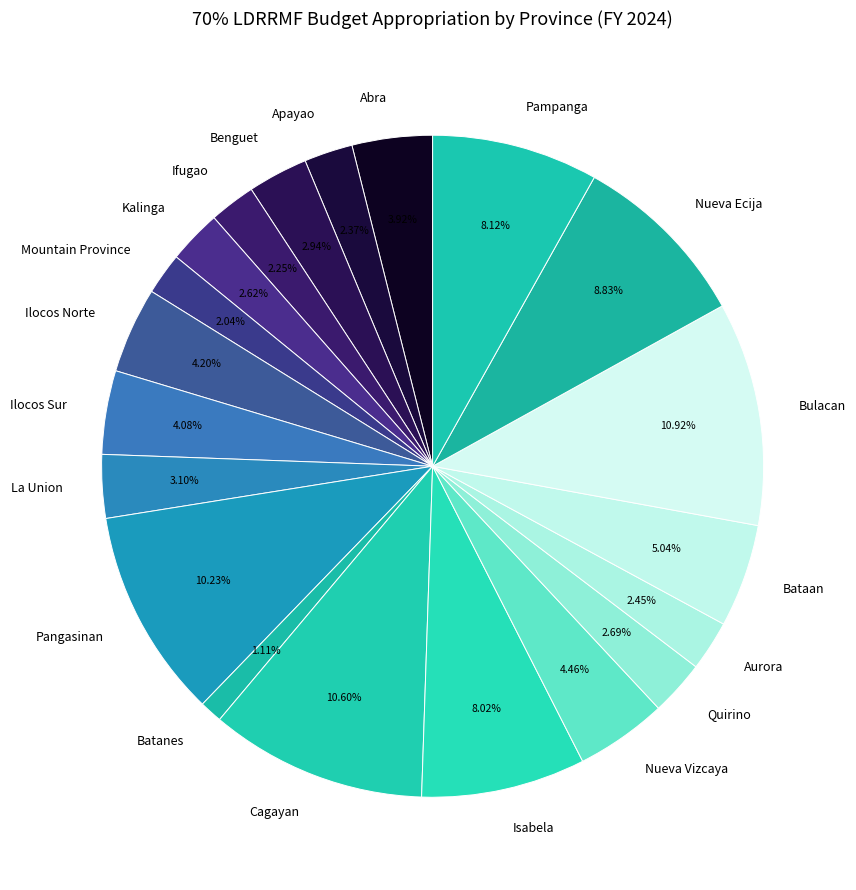

Which category has the smallest portion of the pie?

Batanes